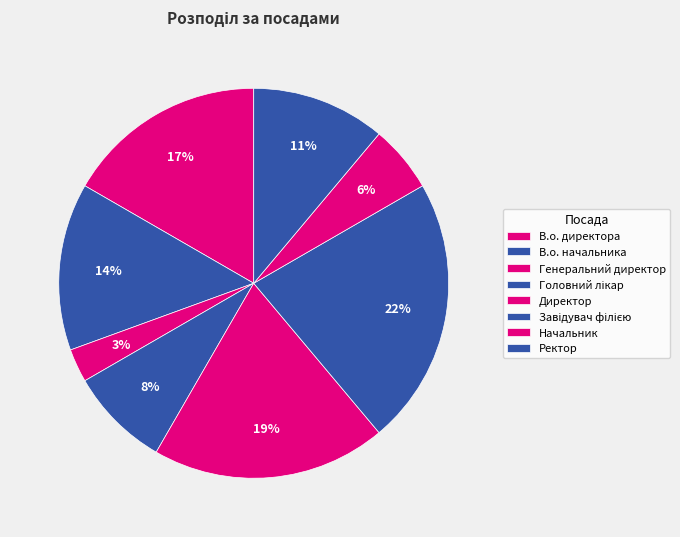

What is the total percentage of Завідувач філією and Начальник?

27.8%